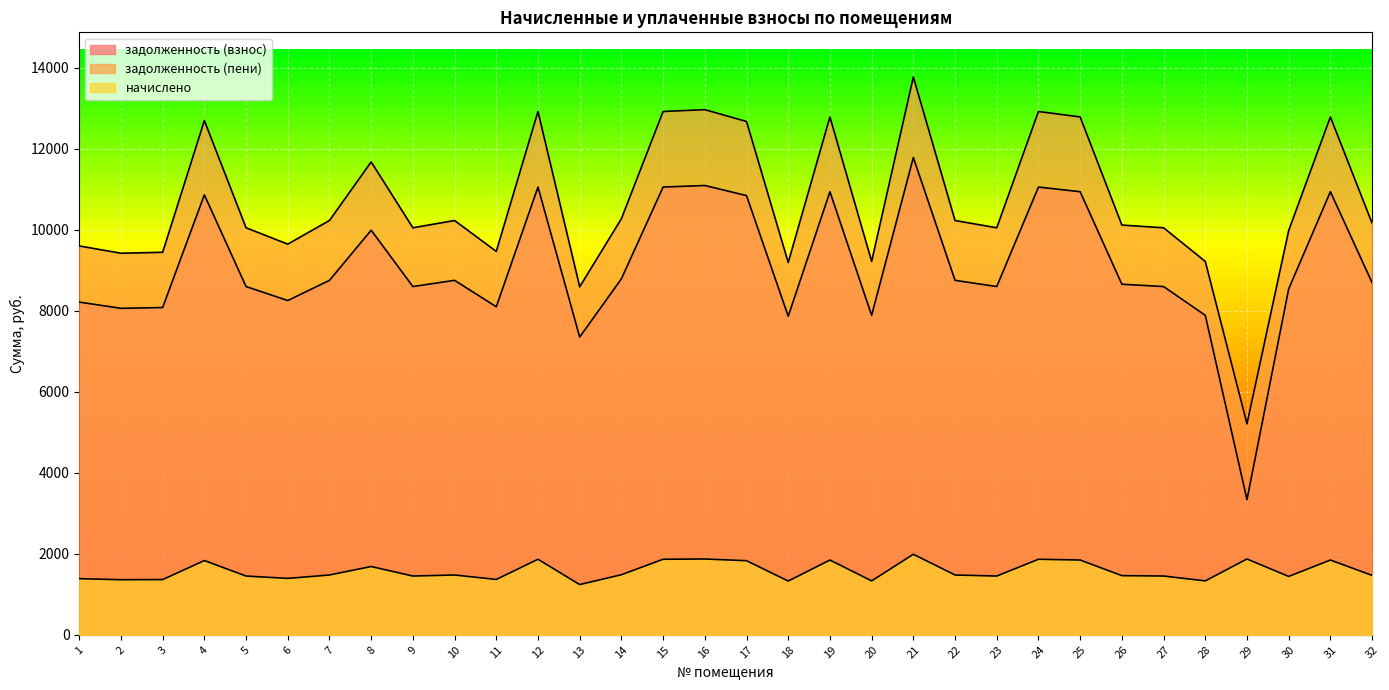

Rank the categories by задолженность (взнос) value from highest to lowest.

21, 16, 12, 15, 24, 19, 25, 31, 4, 17, 8, 14, 7, 10, 22, 32, 26, 5, 9, 23, 27, 30, 6, 1, 11, 3, 2, 20, 28, 18, 13, 29